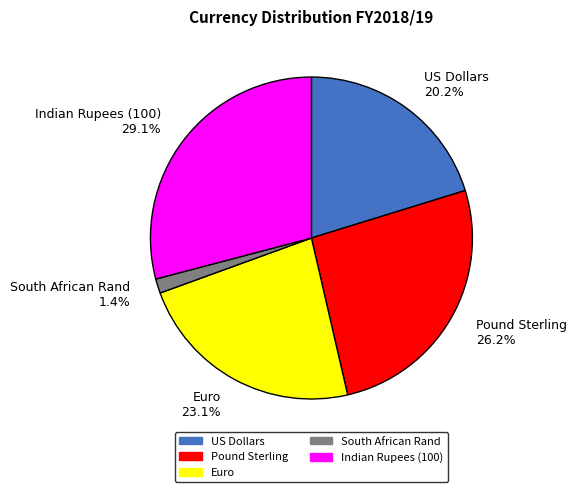

Is there a majority slice in this chart?

No